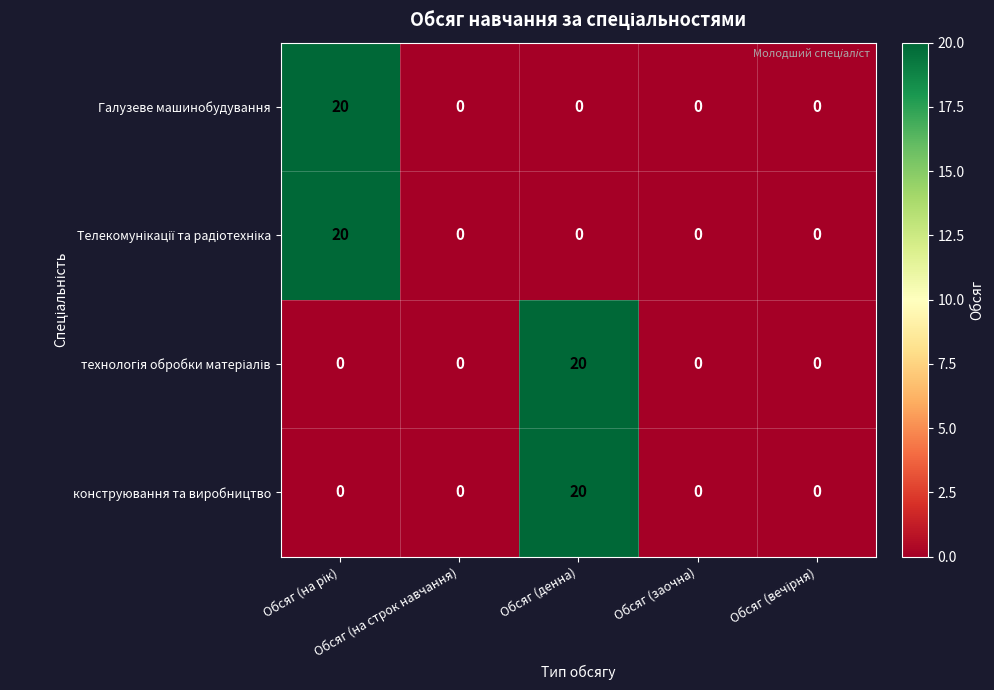

What is the average value of the Галузеве машинобудування series?

4